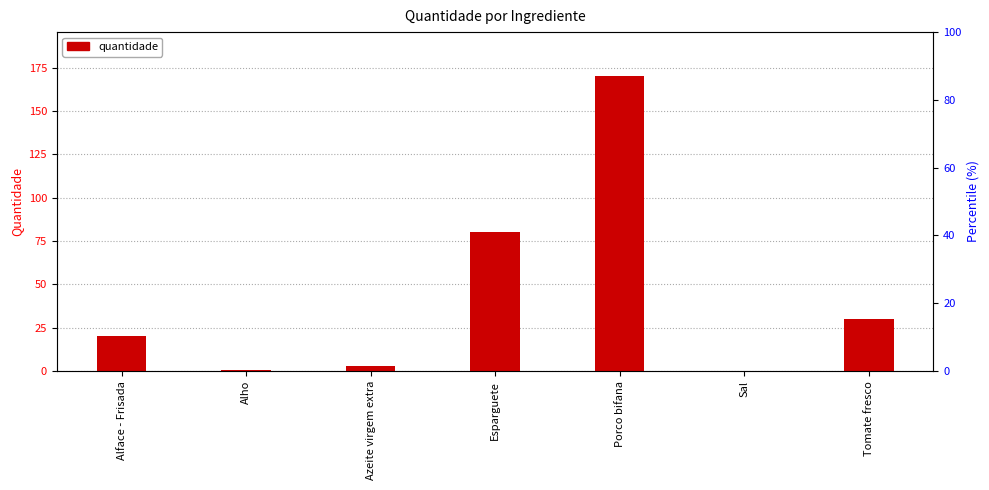

What is the smallest value displayed?

0.1